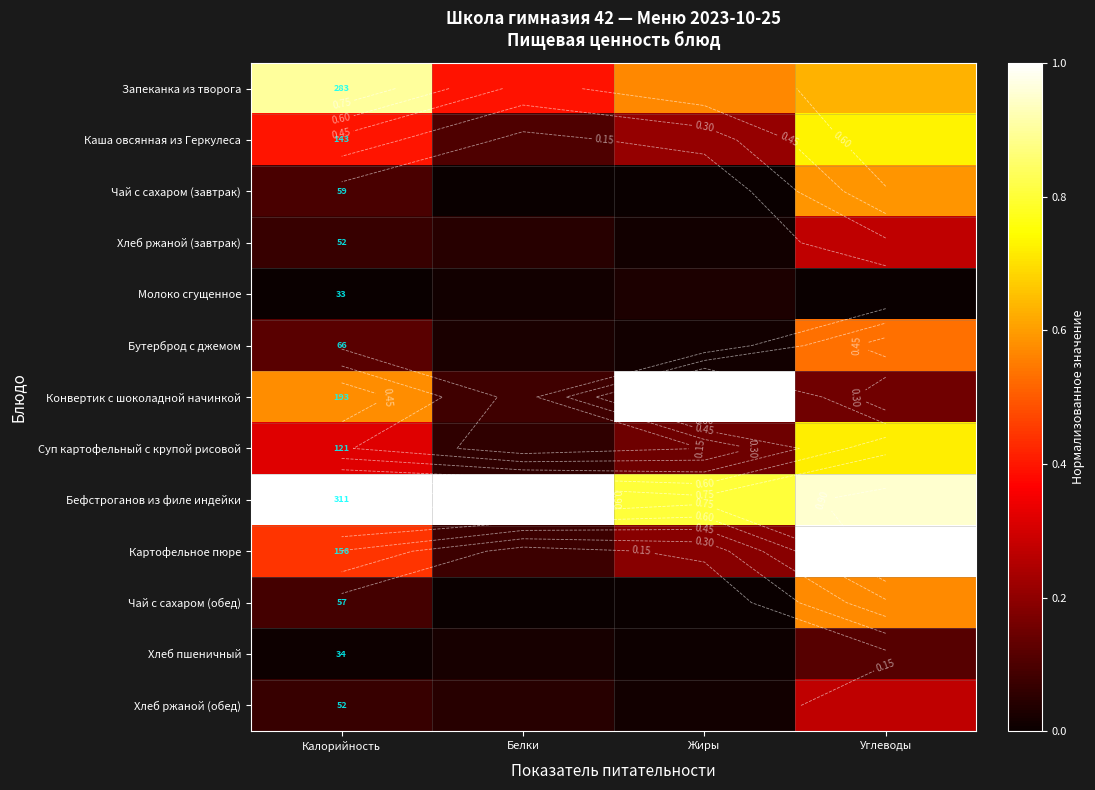

Rank the series at Белки from lowest to highest value.

Чай с сахаром (обед), Чай с сахаром (завтрак), Молоко сгущенное, Хлеб пшеничный, Бутерброд с джемом, Хлеб ржаной (завтрак), Хлеб ржаной (обед), Суп картофельный с крупой рисовой, Картофельное пюре, Конвертик с шоколадной начинкой, Каша овсянная из Геркулеса, Запеканка из творога, Бефстроганов из филе индейки